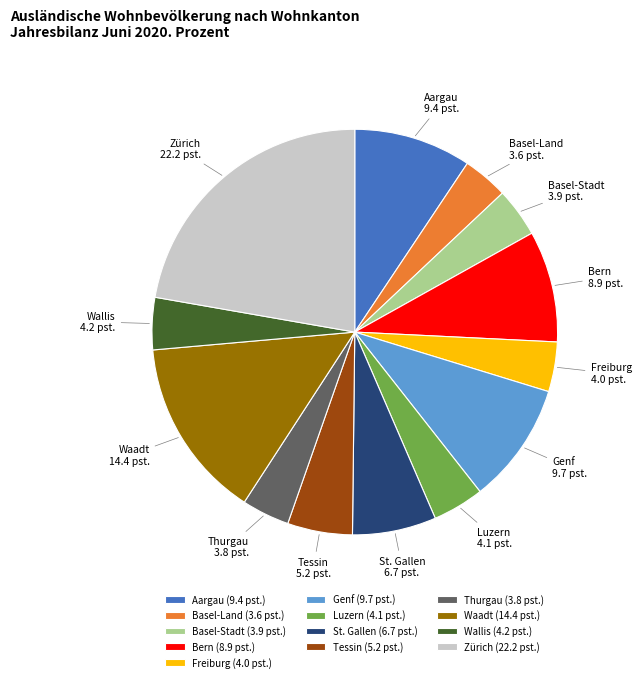

Is the sum of Luzern and Wallis greater than half?

No